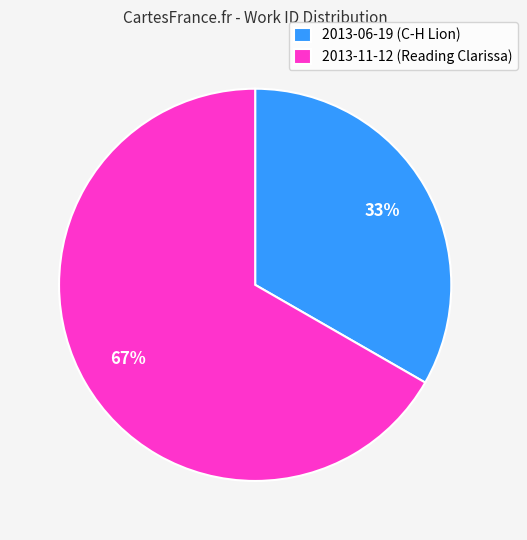

Is the sum of 2013-06-19 (C-H Lion) and 2013-11-12 (Reading Clarissa) greater than half?

Yes